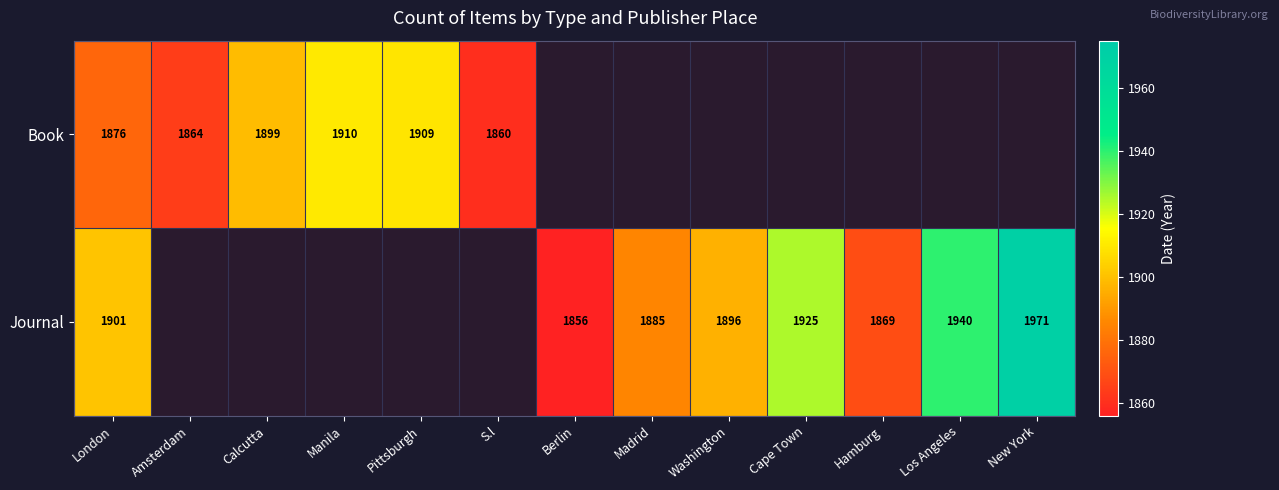

The value of Book at Calcutta is 3219. True or false?

False